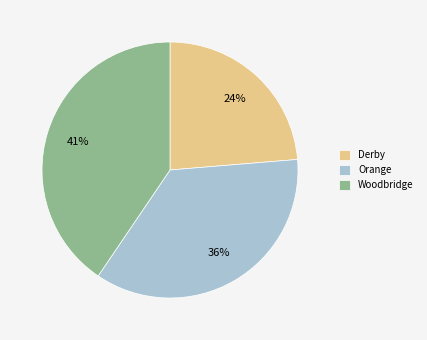

Combined, do Derby and Woodbridge account for over 50%?

Yes